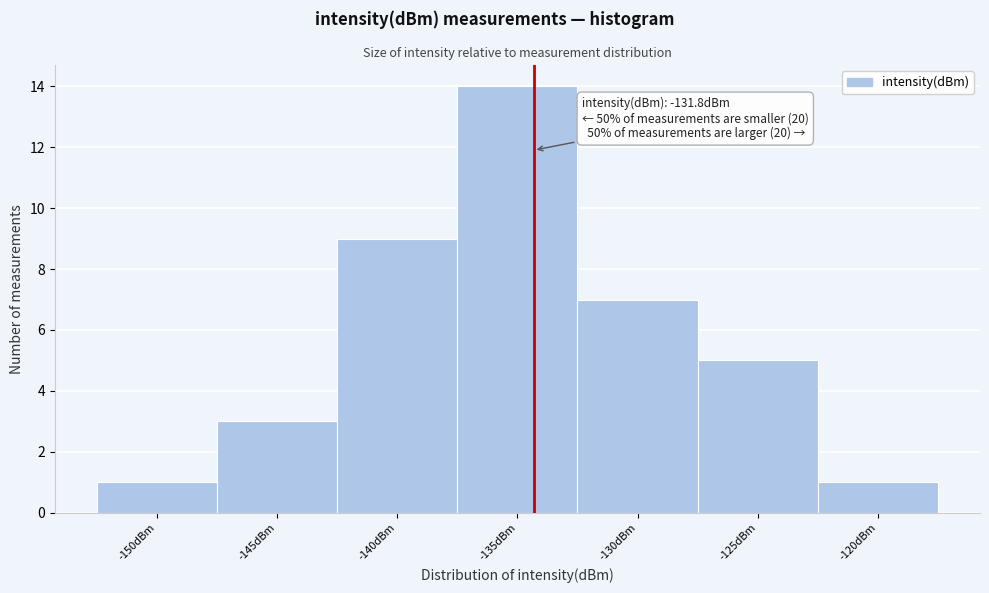

Reading left to right, extract all data points from this chart.

-150dBm=1	-145dBm=3	-140dBm=9	-135dBm=14	-130dBm=7	-125dBm=5	-120dBm=1